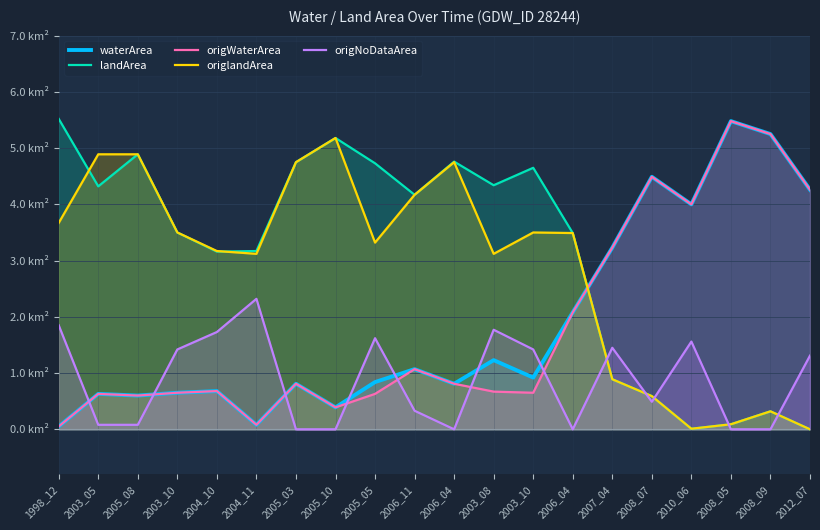

True or false: waterArea has more than 0 interior local peaks.

True